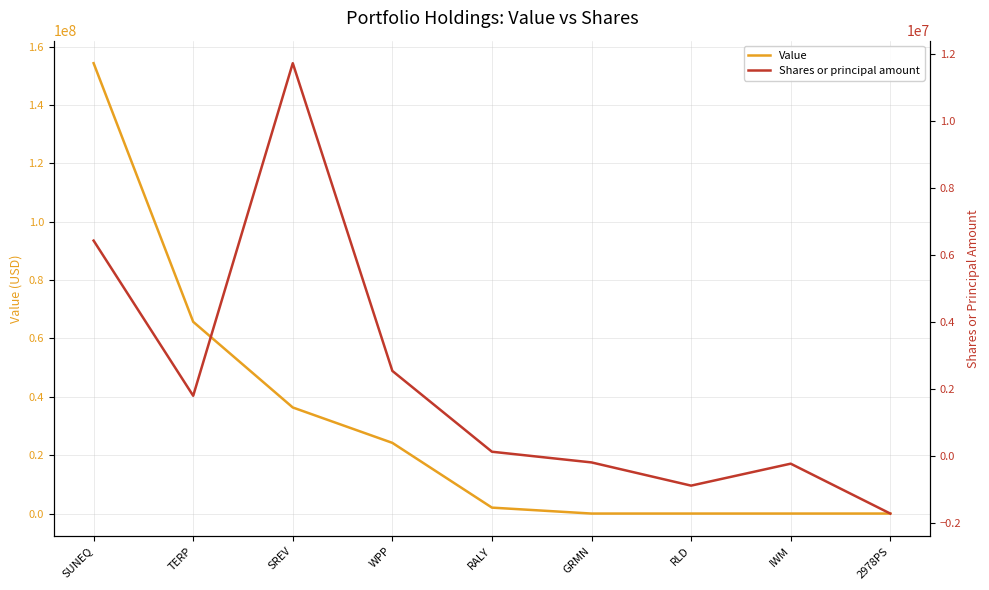

What is the sum of all Value values?

282685000